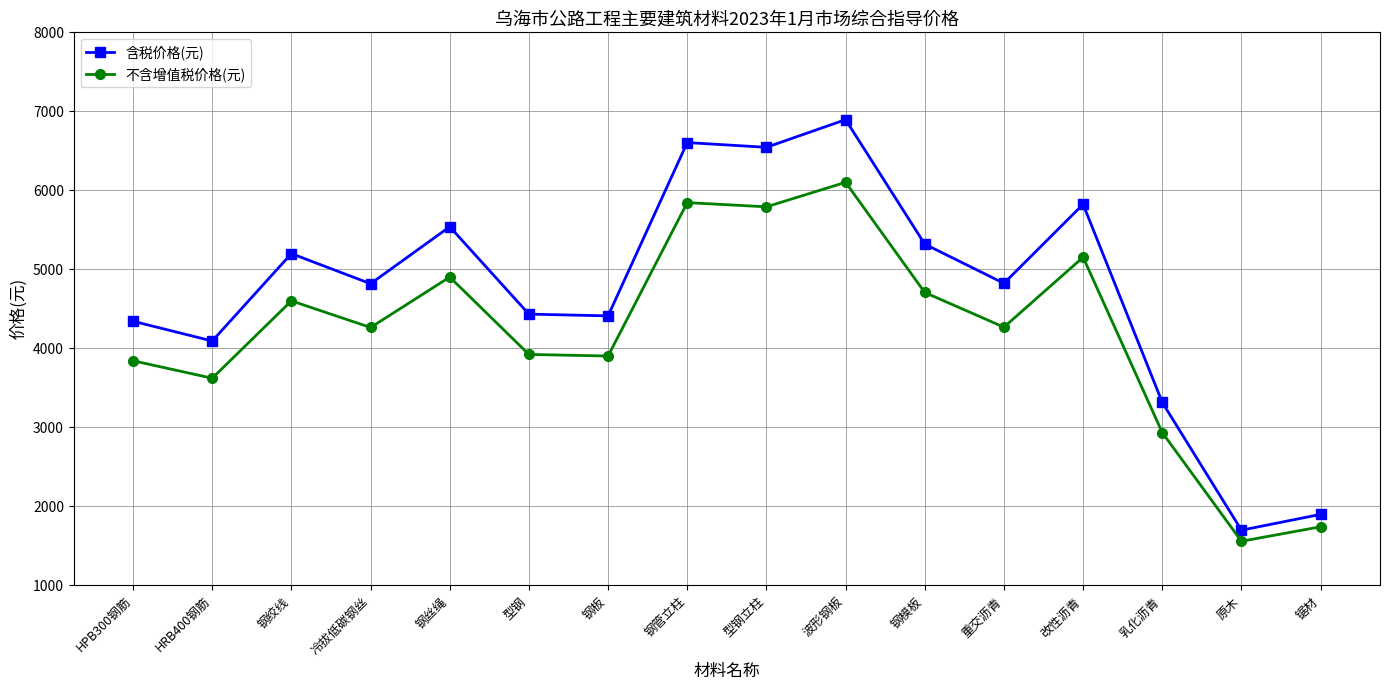

What is the difference between the 含税价格(元) values at 原木 and 波形钢板?

5195